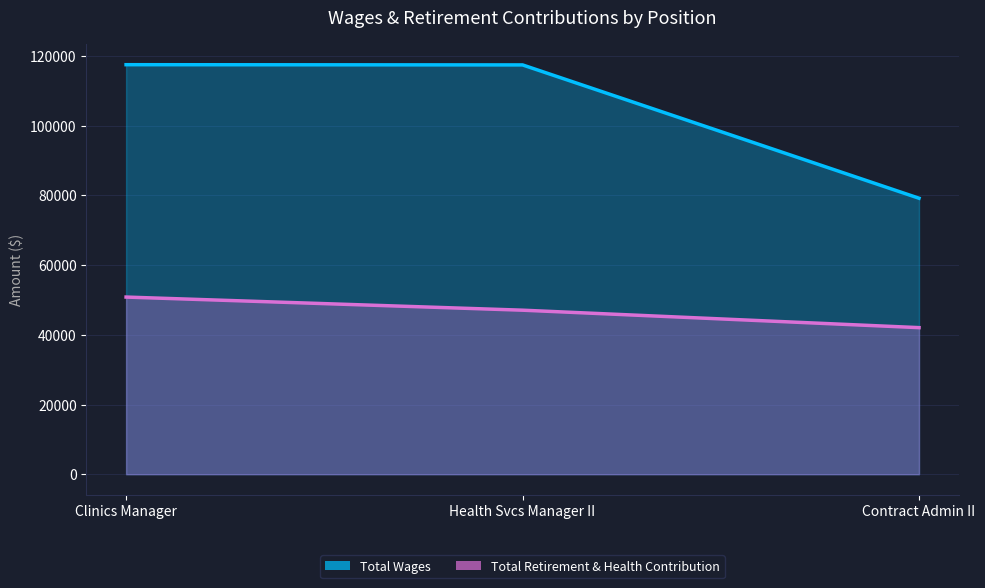

How many data points in Total Wages are less than 117419?

1